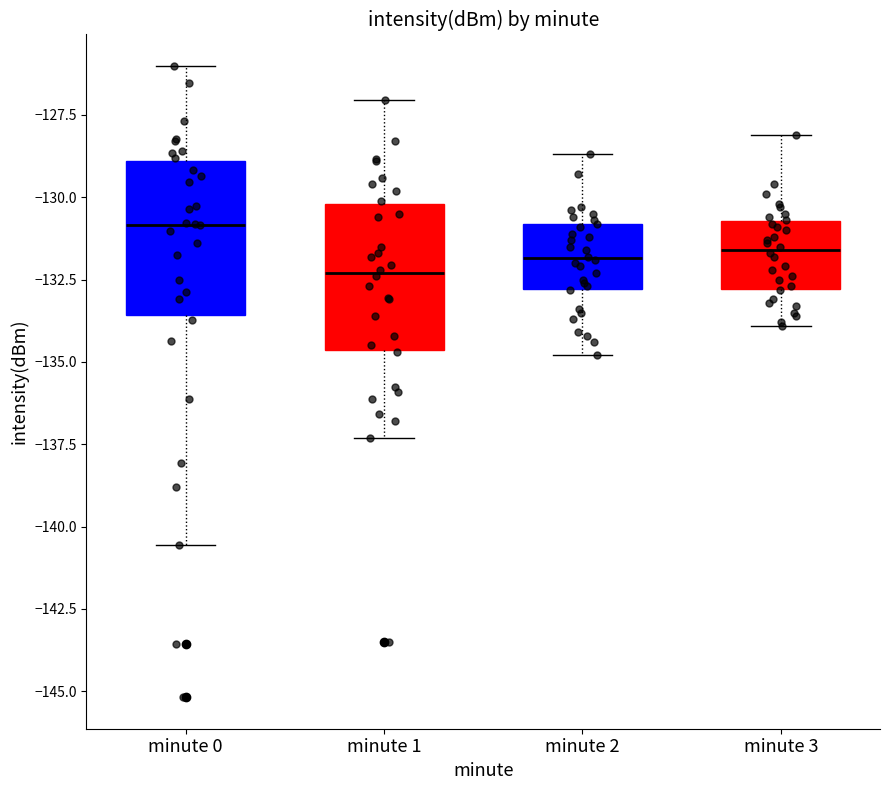

Reading left to right, read every box against the y-axis: the position of its median line, the range the box covers, and the ends of its whiskers. The values are not printed on the chart, so give them approximately, as read against the axis.

minute 0: median -131.0, box -133.5 to -129.0, whiskers -140.5 to -126.0
minute 1: median -132.5, box -134.5 to -130.0, whiskers -137.5 to -127.0
minute 2: median -132.0, box -133.0 to -131.0, whiskers -135.0 to -128.5
minute 3: median -131.5, box -133.0 to -130.5, whiskers -134.0 to -128.0